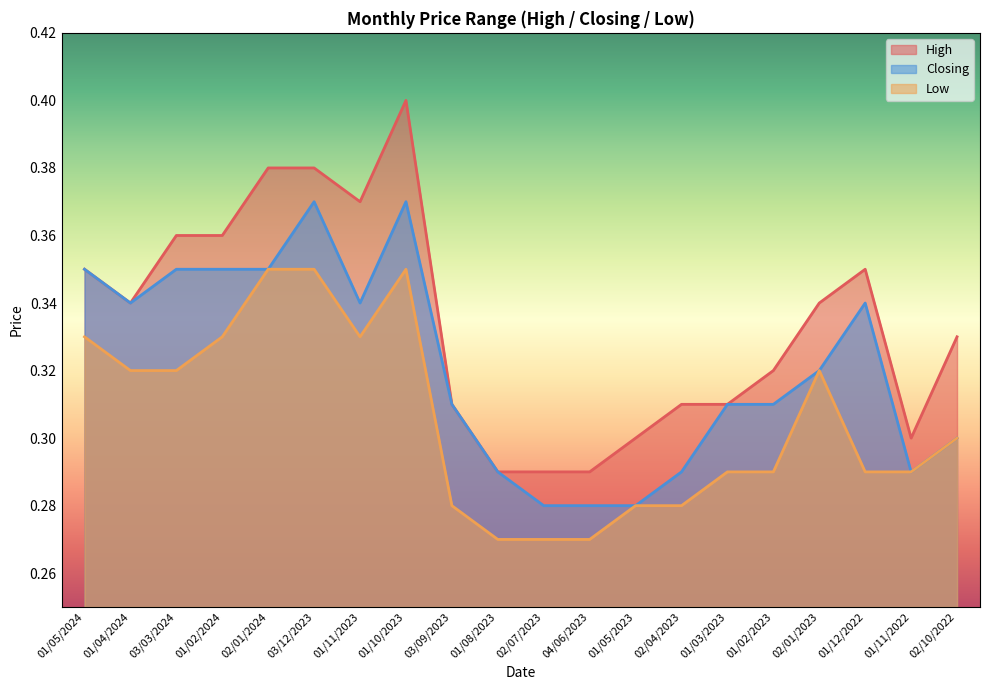

Rank the series by their average value, from lowest to highest.

Low, Closing, High